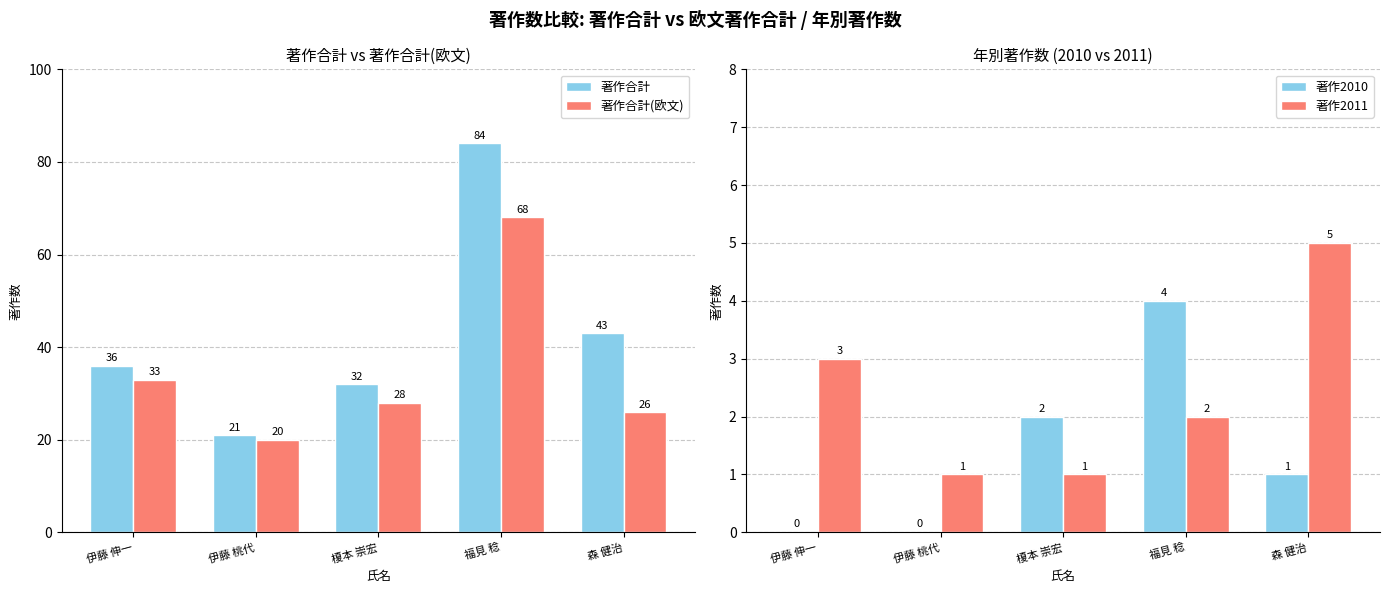

Which has a higher value, 森 健治 or 伊藤 伸一?

森 健治